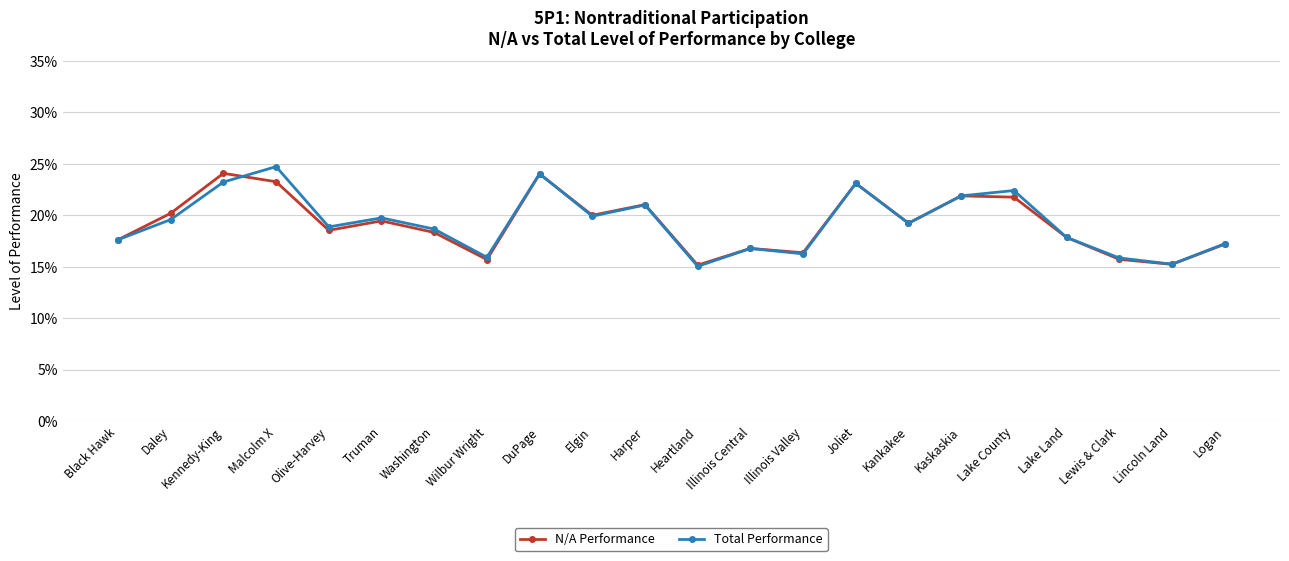

At which category is the sum across all series the highest?

DuPage